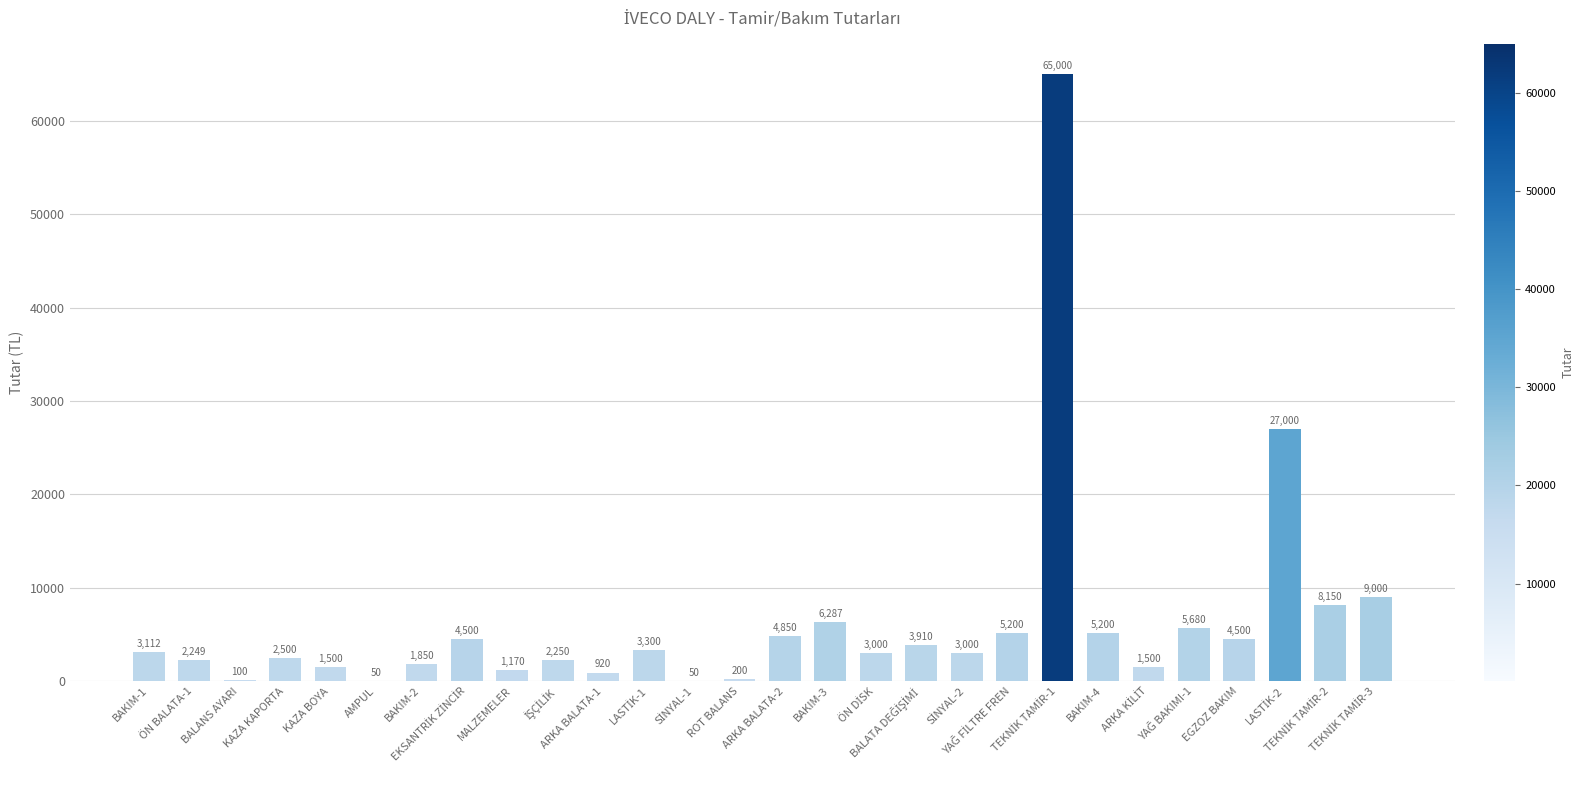

What is the maximum value shown in the chart?

65000.0